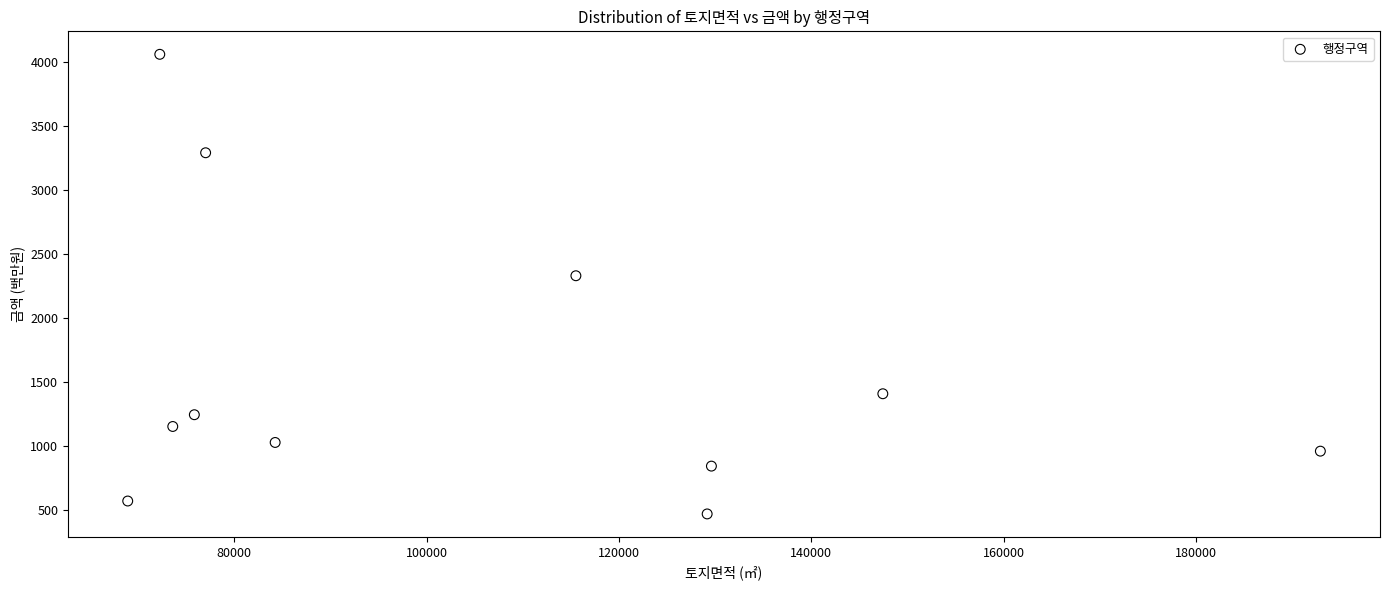

What is the average Y value?

1579